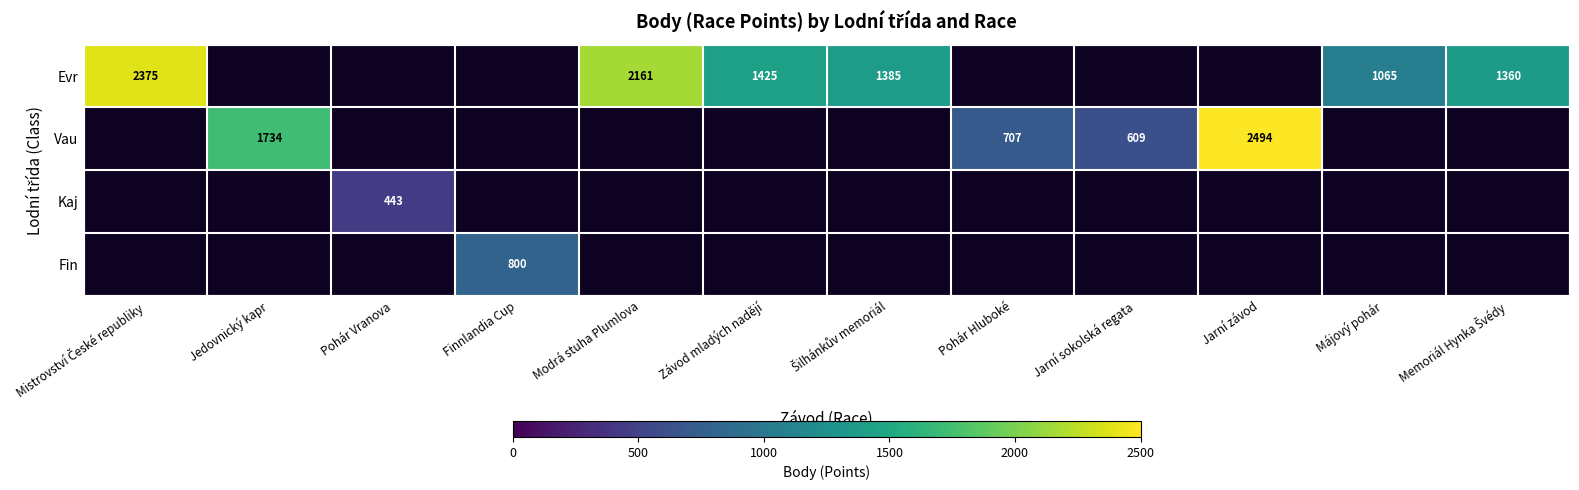

Count the number of categories in the chart.

12